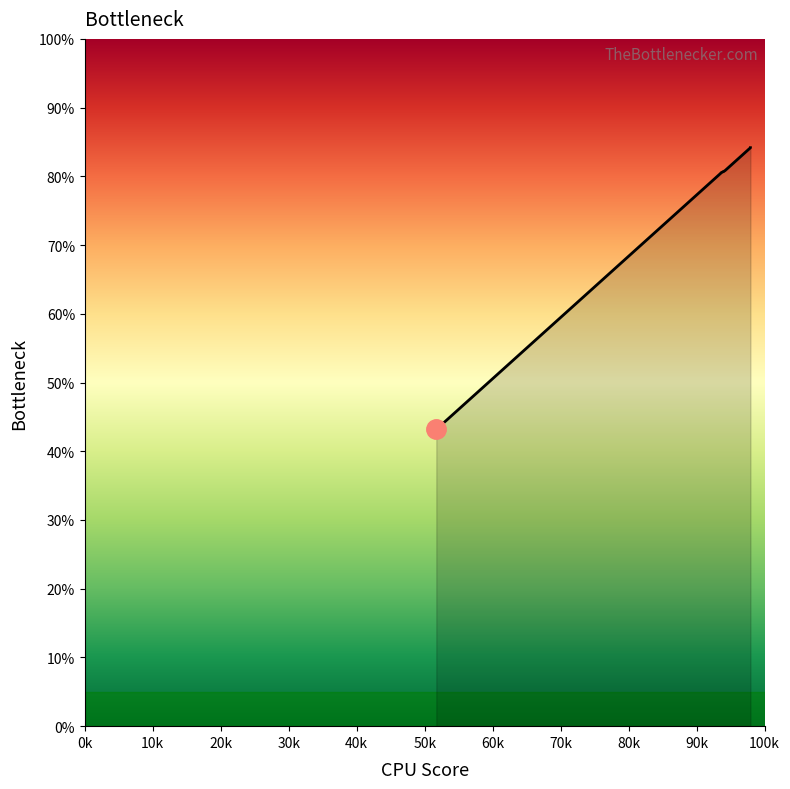

Which has a higher value, 6092 or 6365?

6365